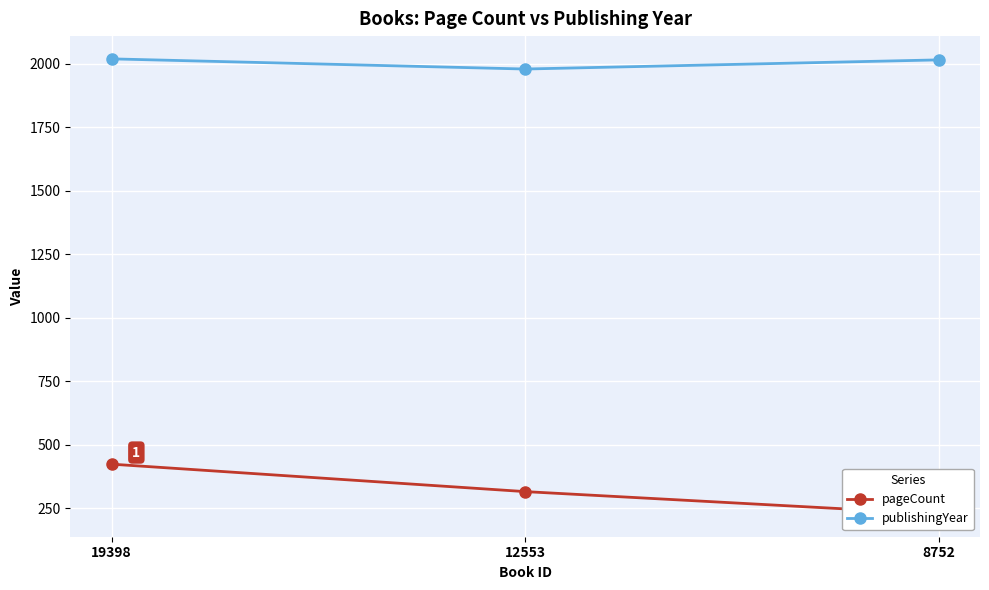

Is the value of publishingYear at 19398 greater than the value of pageCount at 12553?

Yes